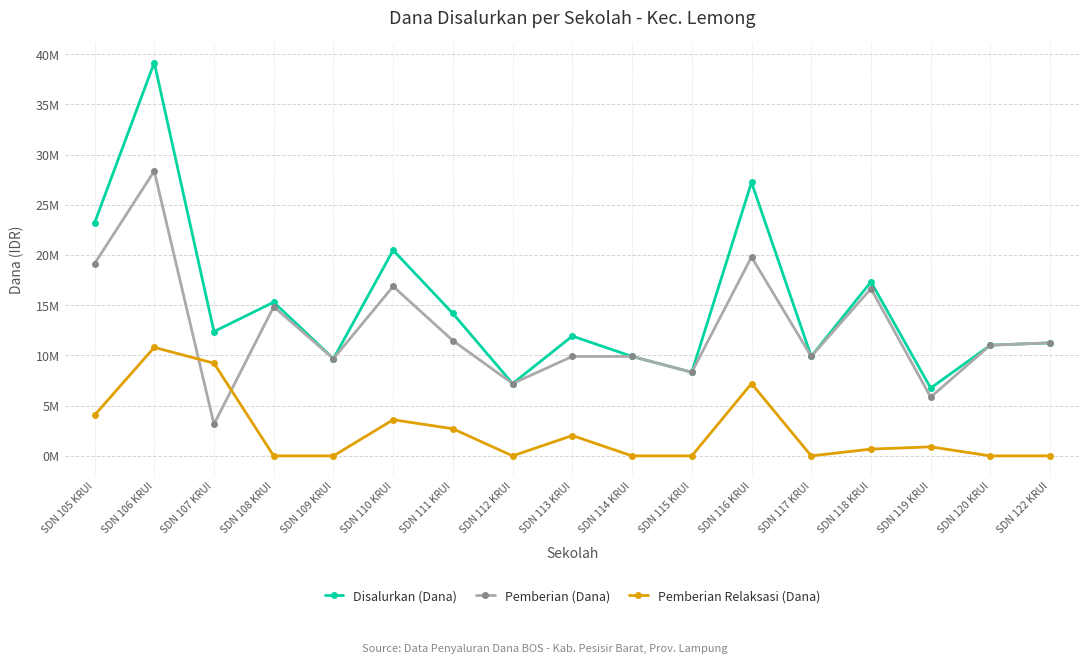

Is this an area chart (filled region under the line)?

No